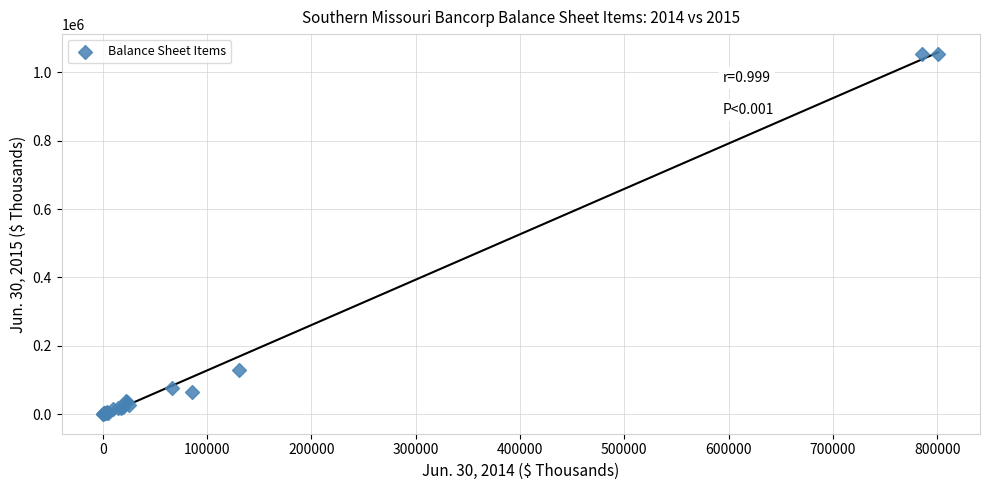

What Y value in the scatter plot is closest to 528009?

129593